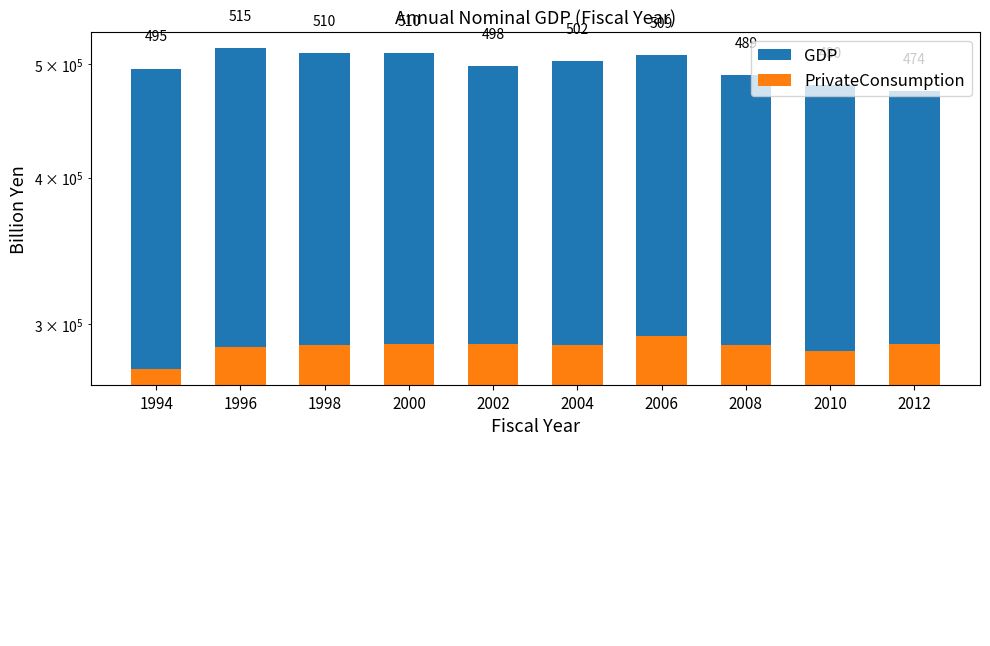

What is the value of the PrivateConsumption bar at the 9th from the left?

284489.7